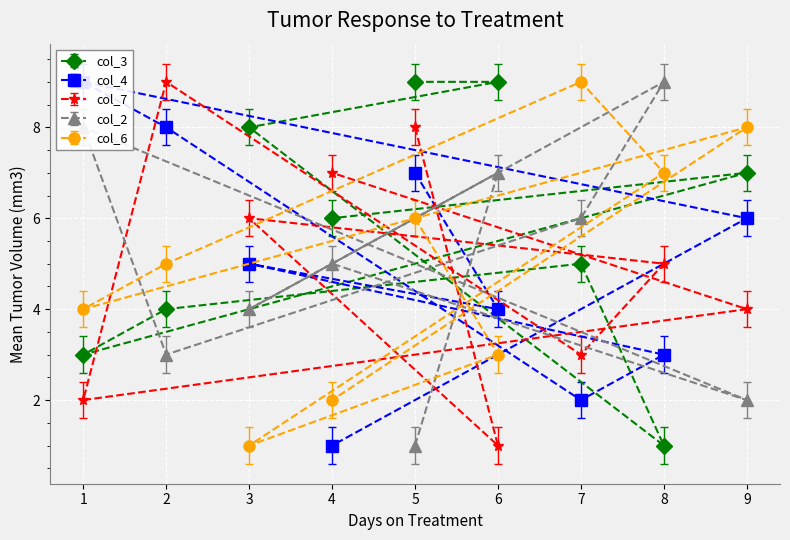

True or false: col_7 has a value of 9 at 2.

True